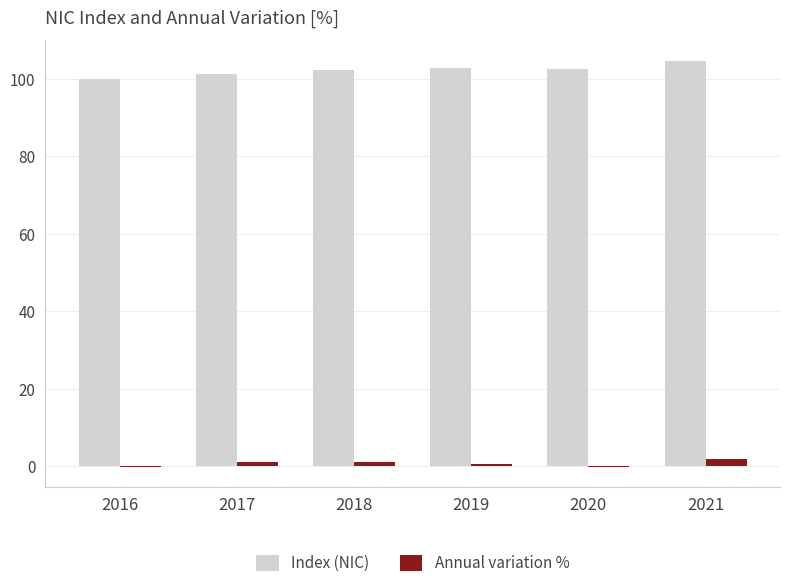

At which category is the sum across all series the highest?

2021